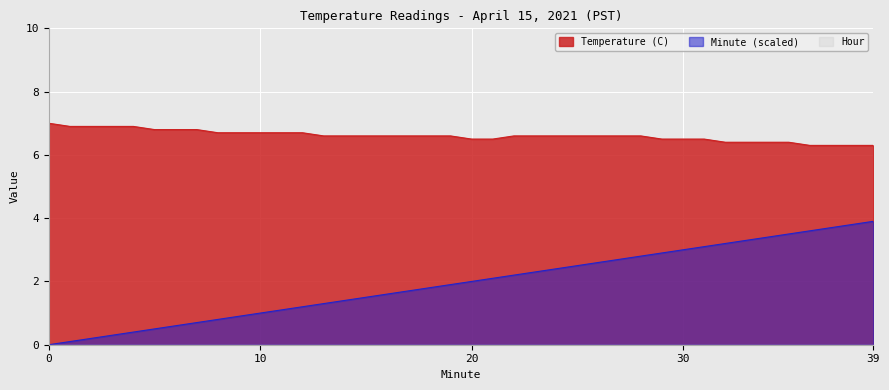

What value does the Temperature (C) series have at 21?

6.5